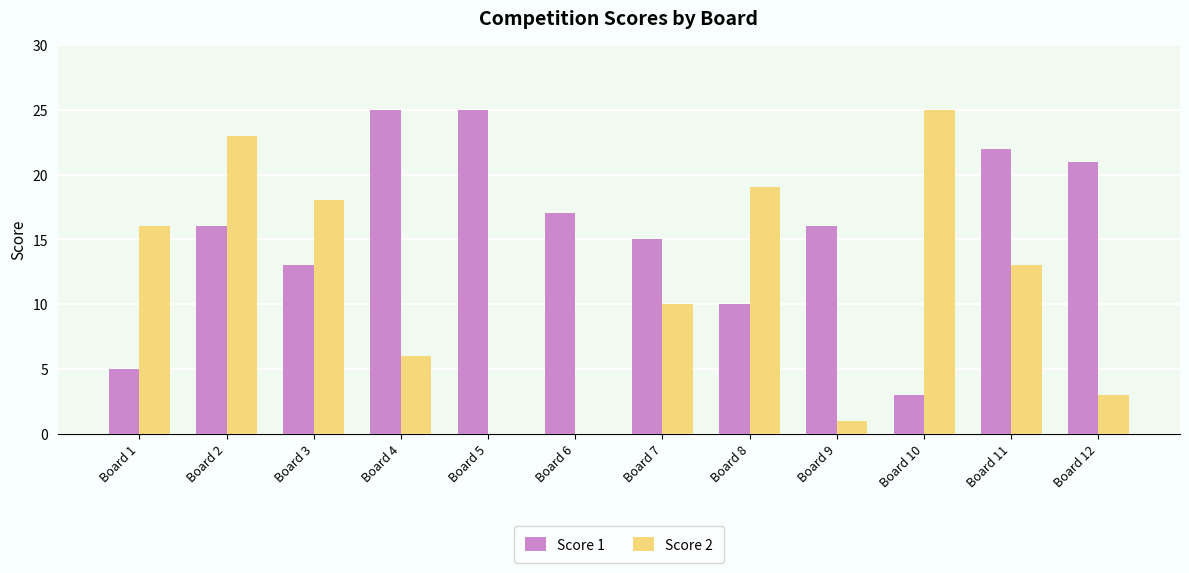

What is the total value across all series at Board 9?

17